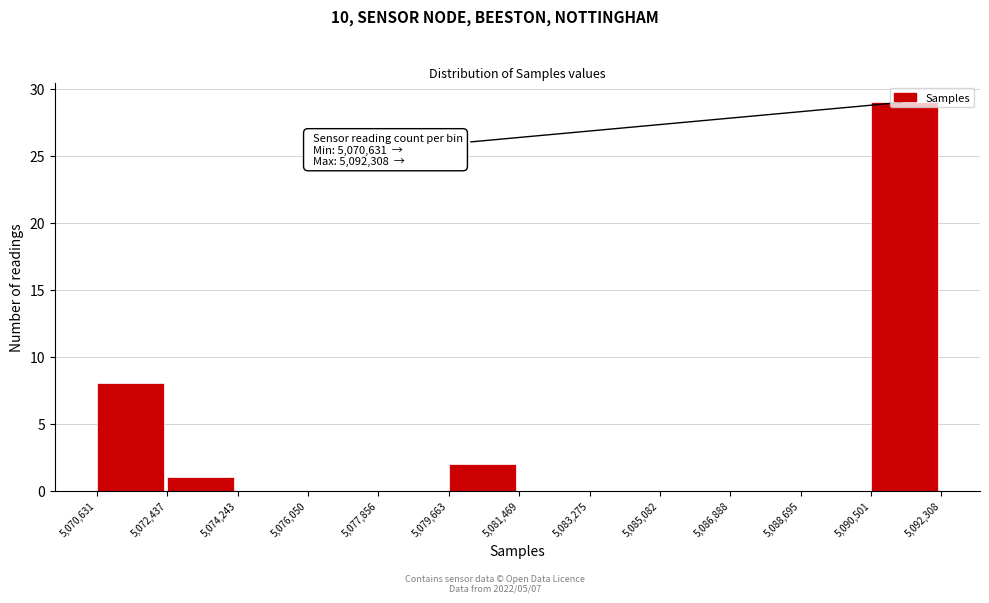

Which range on the x-axis has the tallest bar?

5,090,501 to 5,092,308